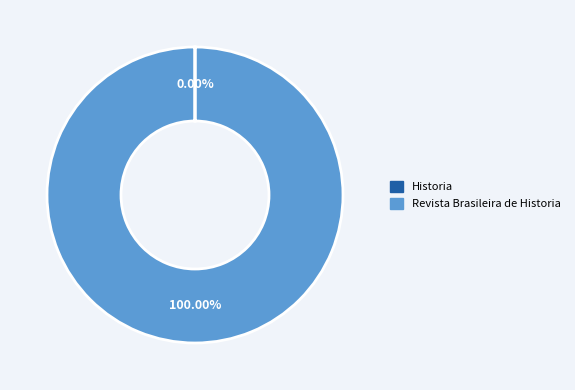

Does any single category account for the majority?

Yes